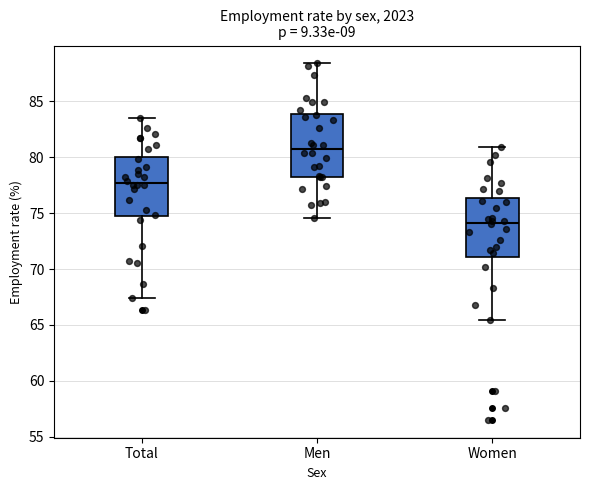

Where is the upper edge of the box for Women on the y-axis? The values are not printed on the chart, so give them approximately, as read against the axis.

76.5